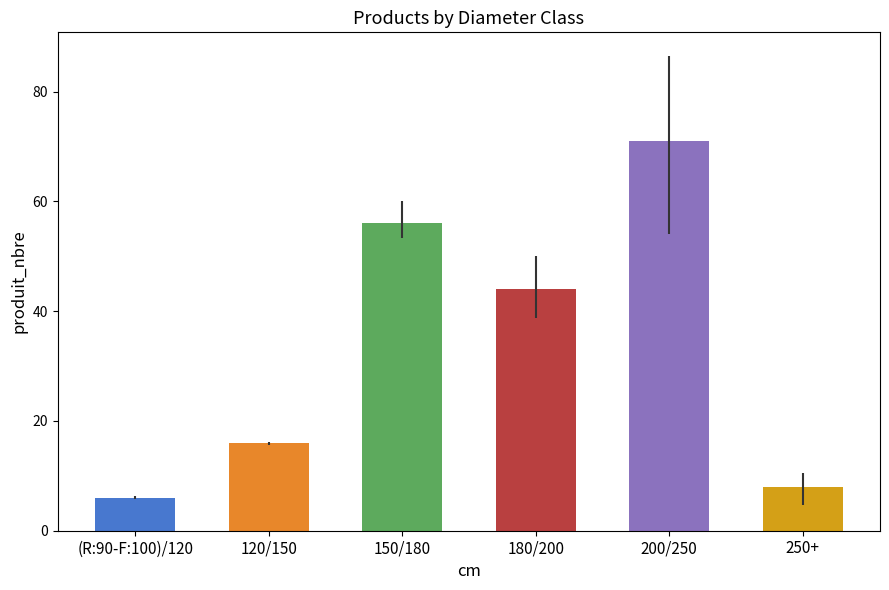

Rank the categories by value from highest to lowest.

200/250, 150/180, 180/200, 120/150, 250+, (R:90-F:100)/120